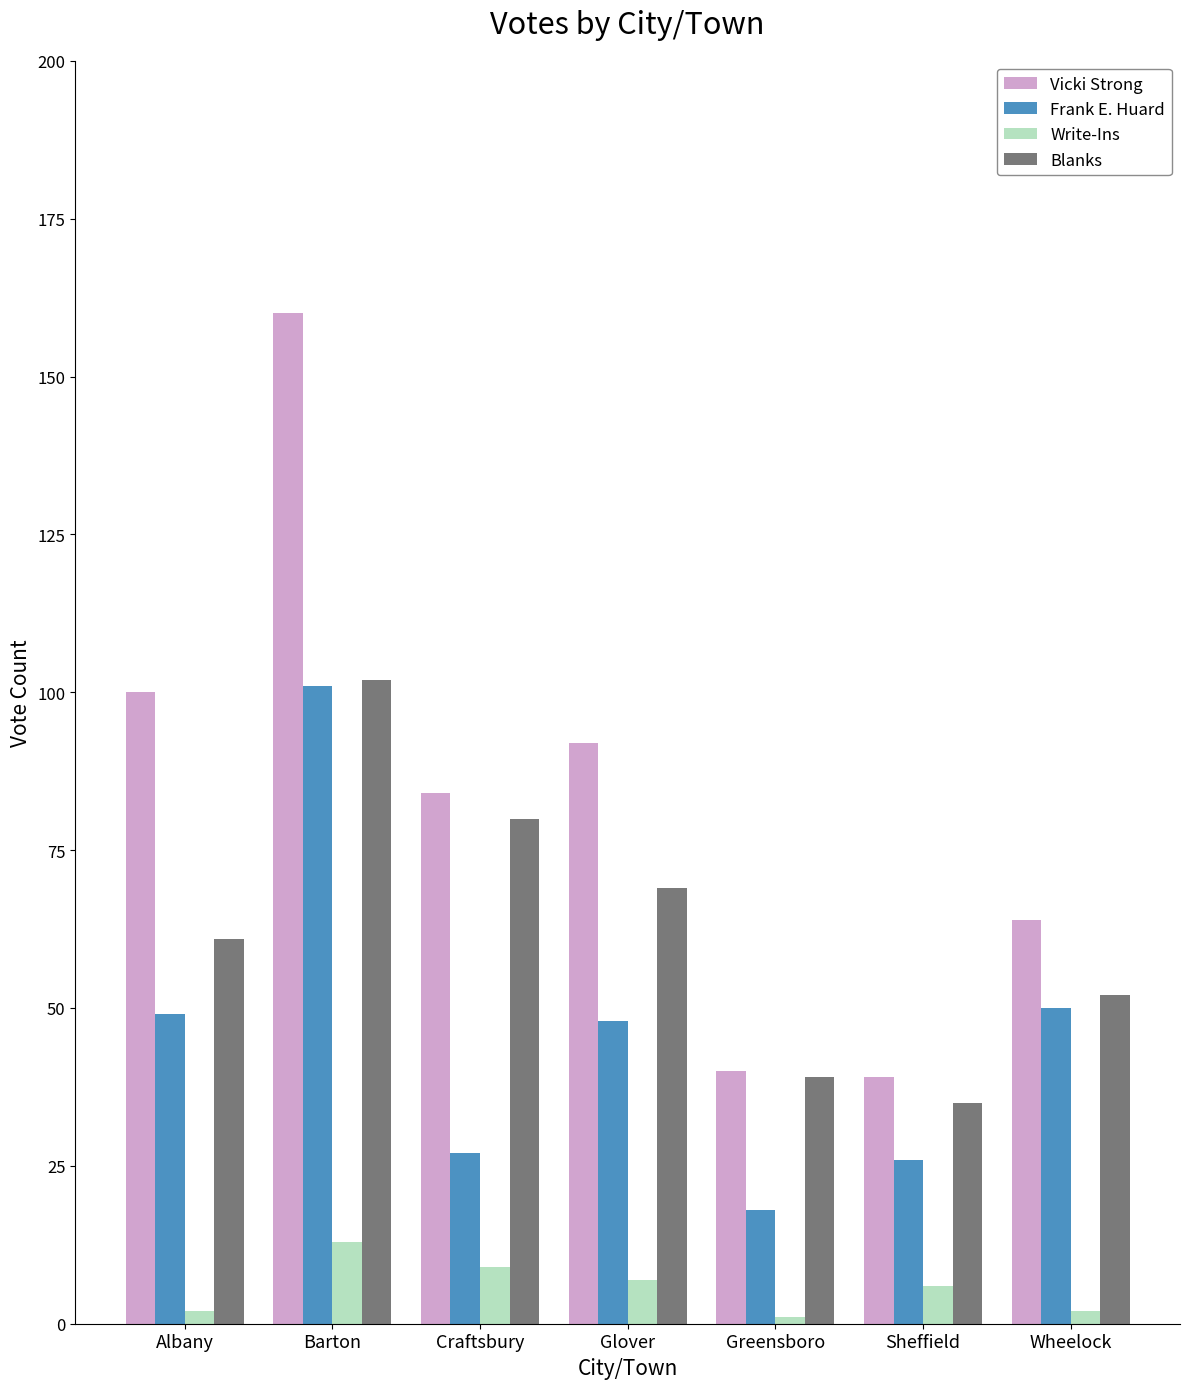

How many bars are there in total?

28